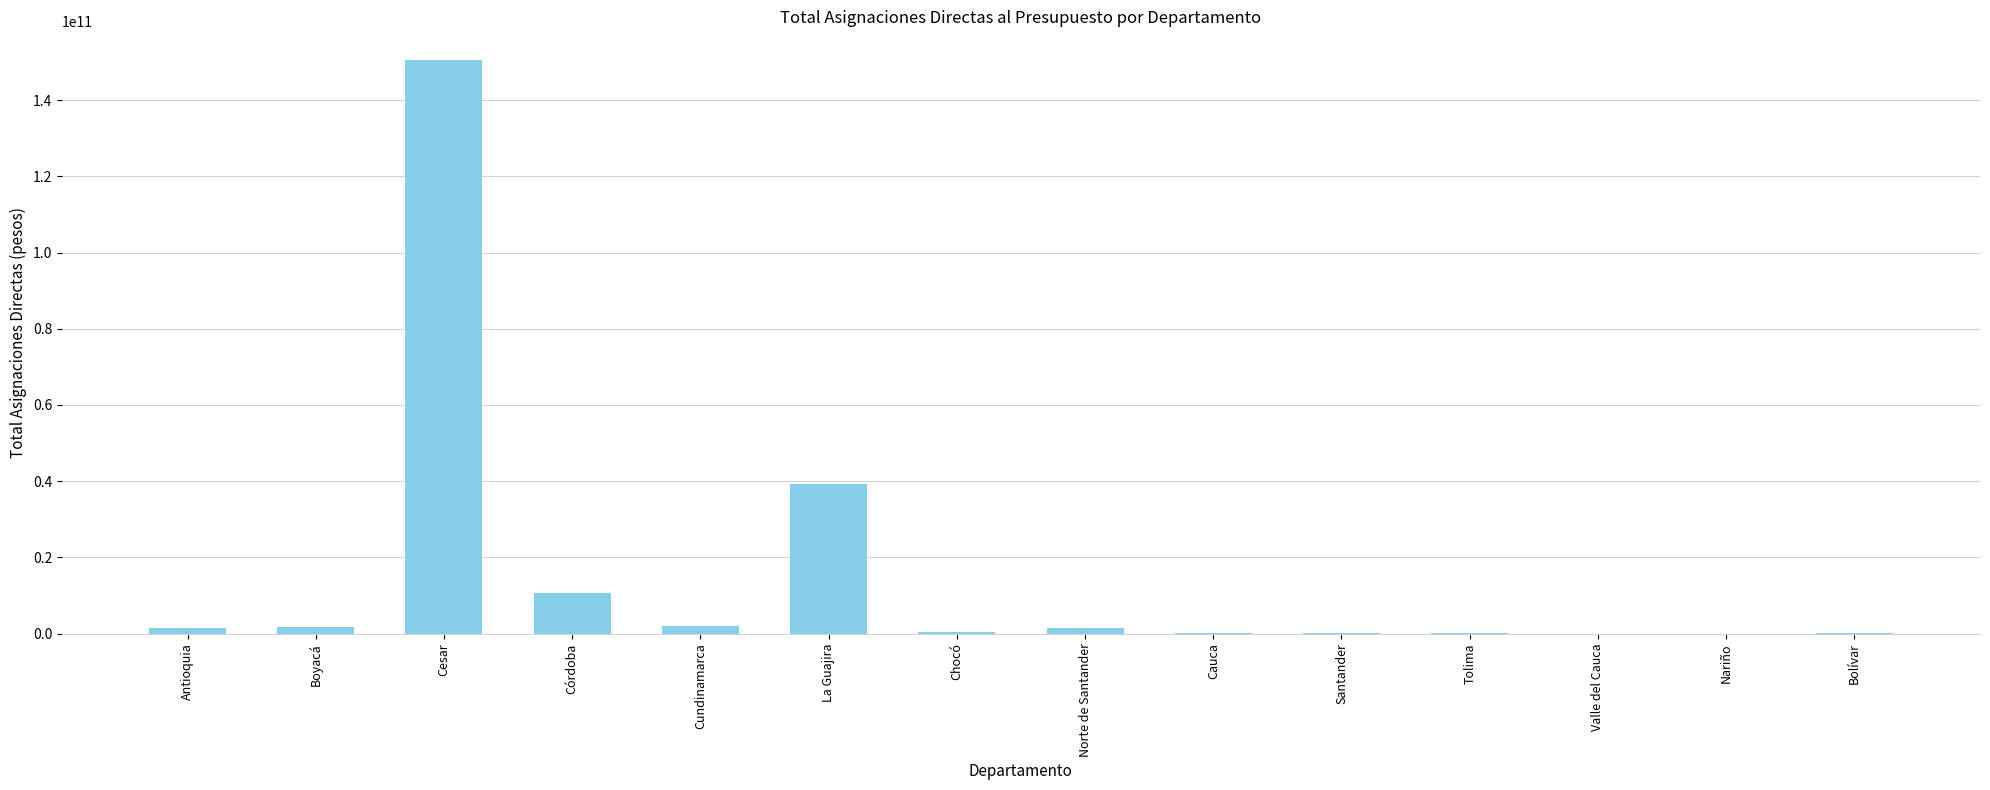

Where is the data nearest to the value 75261340565?

La Guajira